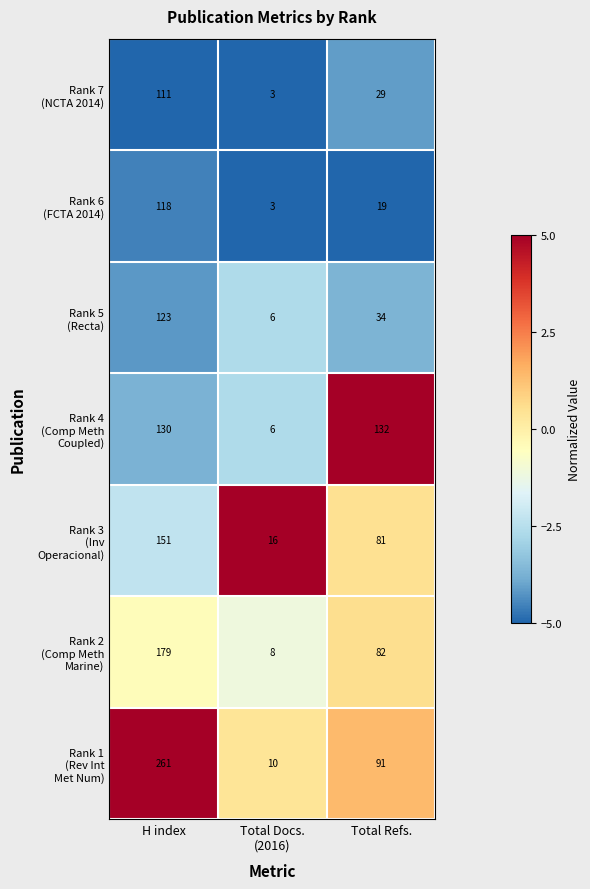

What is the smallest value displayed?

3